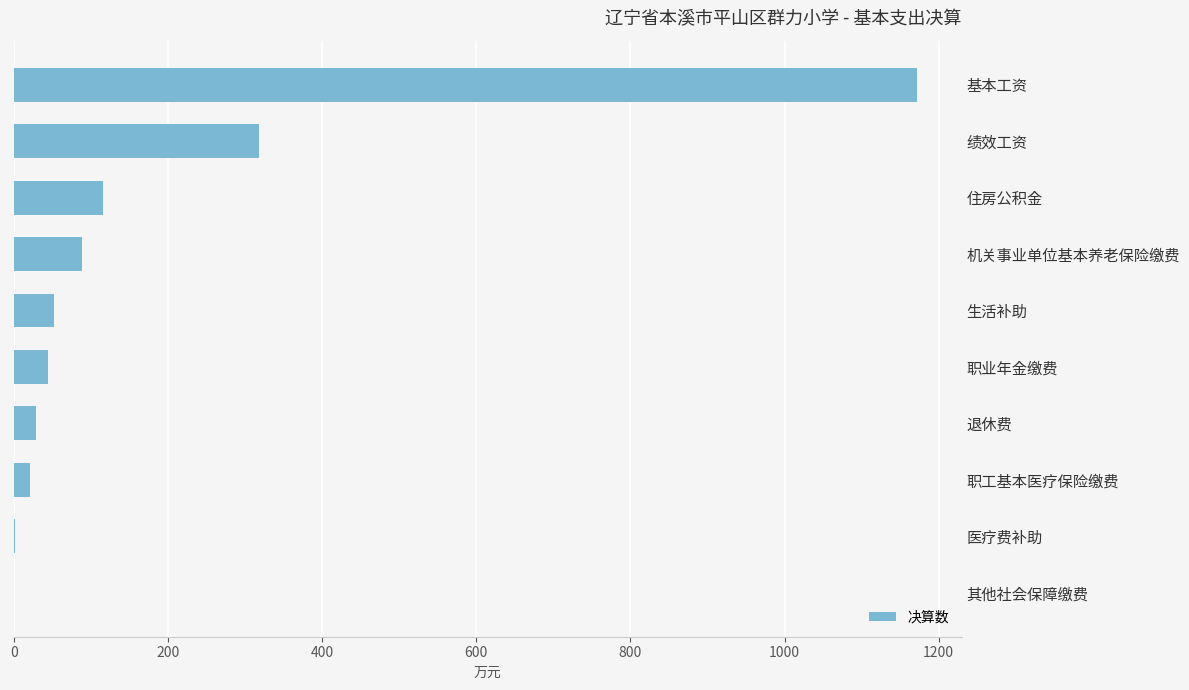

Between 住房公积金 and 退休费, which is larger?

住房公积金